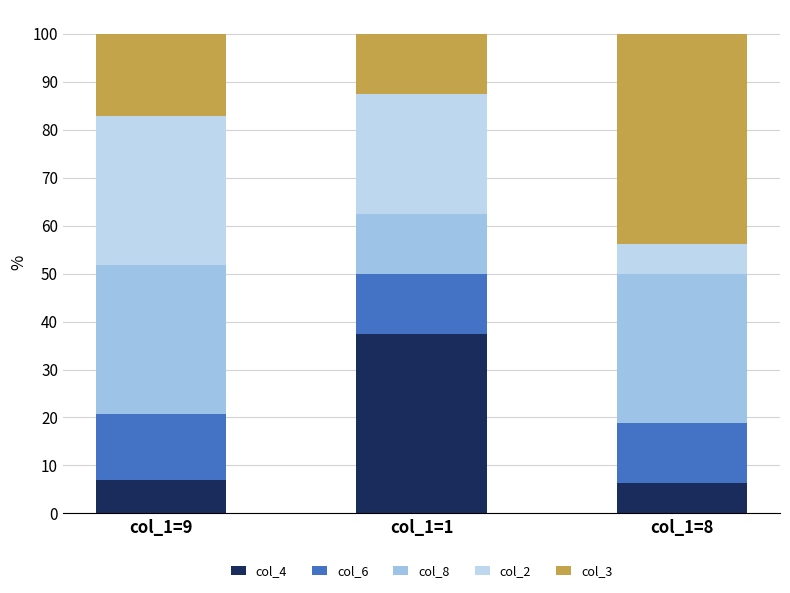

List the labels in order of col_3 value, largest first.

col_1=8, col_1=9, col_1=1